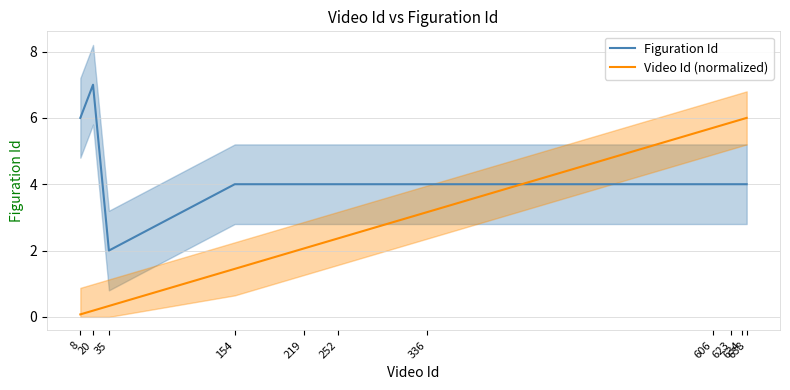

What value does the Video Id (normalized) series have at 336?

3.2